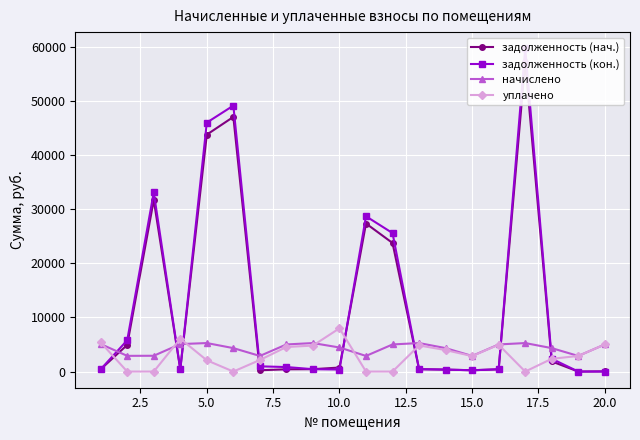

How many values in the начислено series exceed 5010?

10